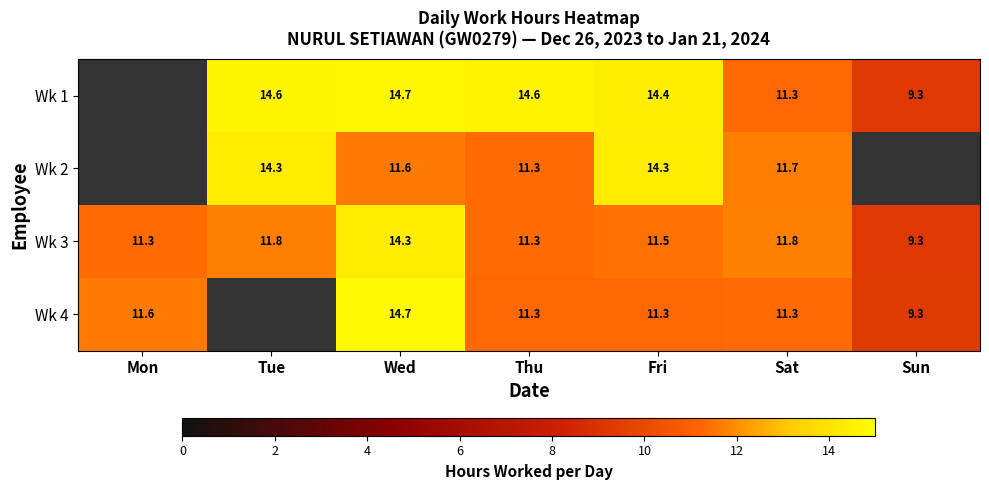

How many data points in Wk 3 are less than 11?

1